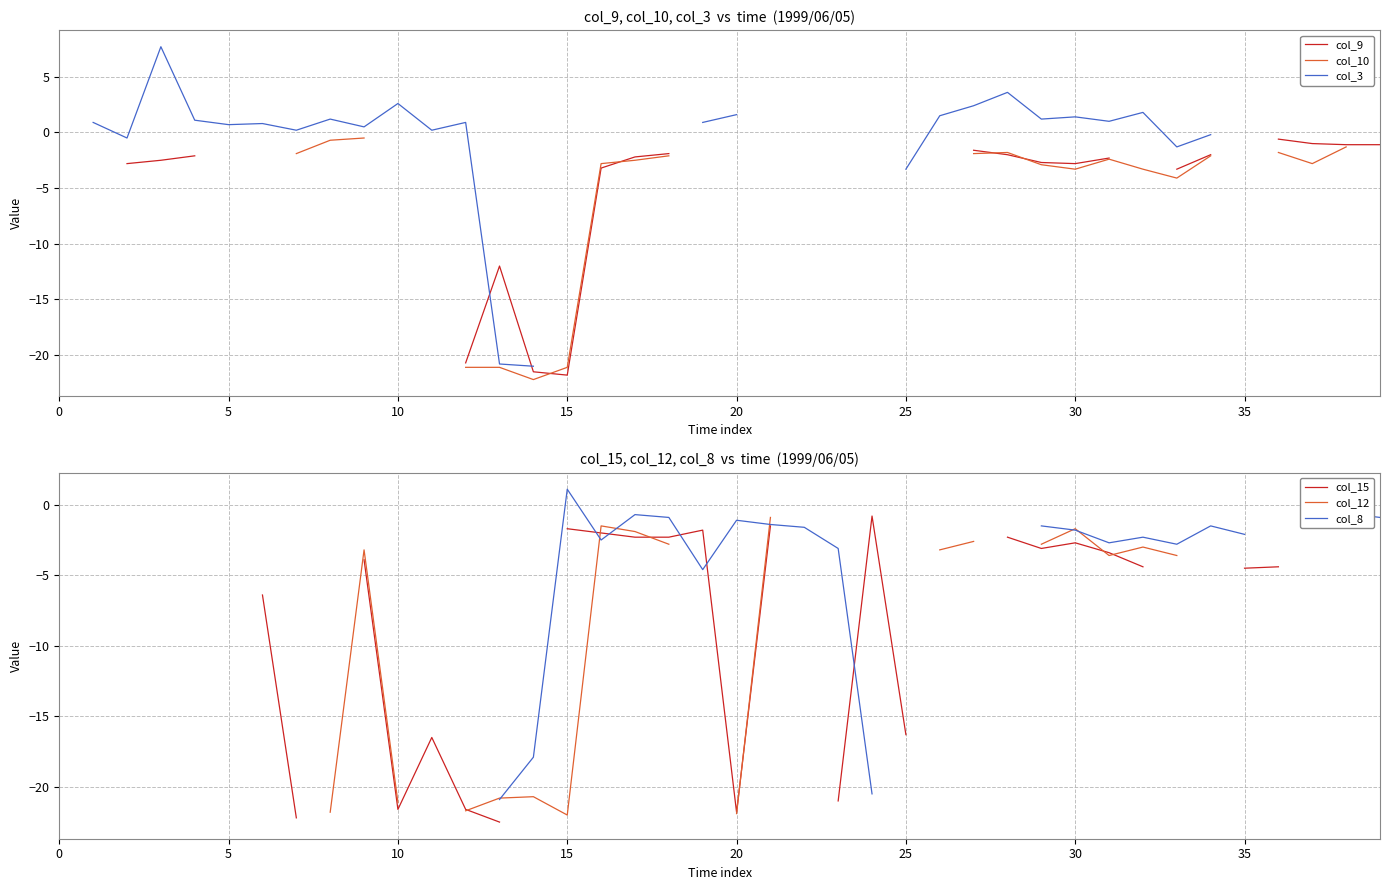

How many categories are shown in the chart?

40